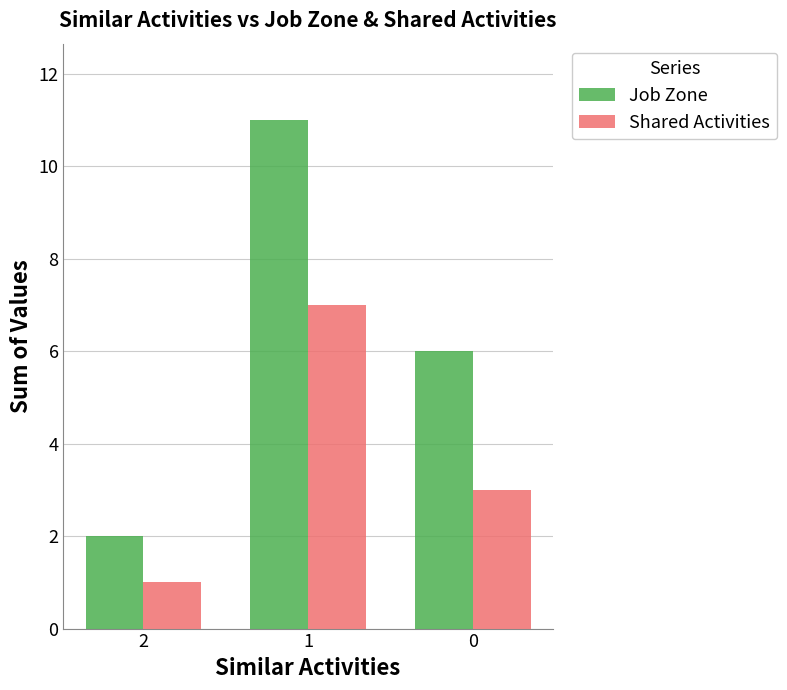

Which label corresponds to the largest value in the chart?

1